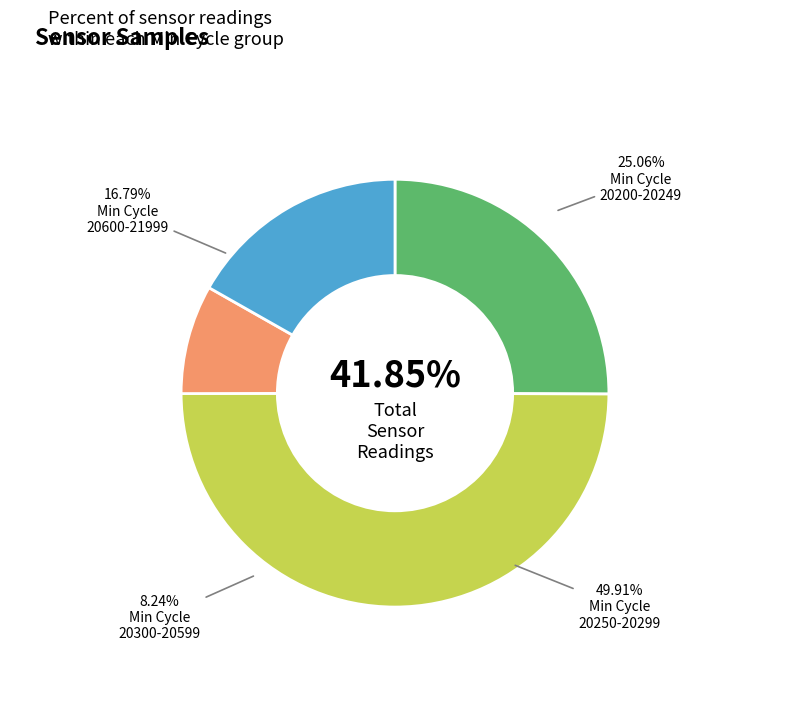

To the nearest percent, what percentage of the pie is 83?

8%